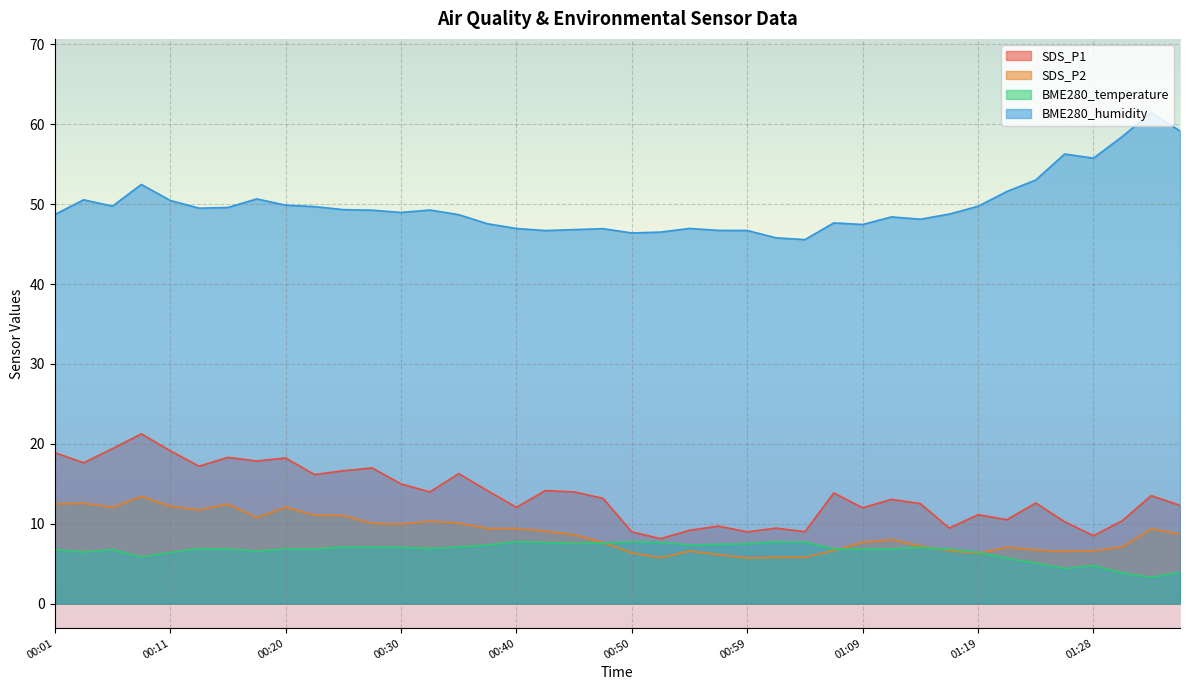

Between 00:32 and 01:11, which series saw the biggest shift?

SDS_P2